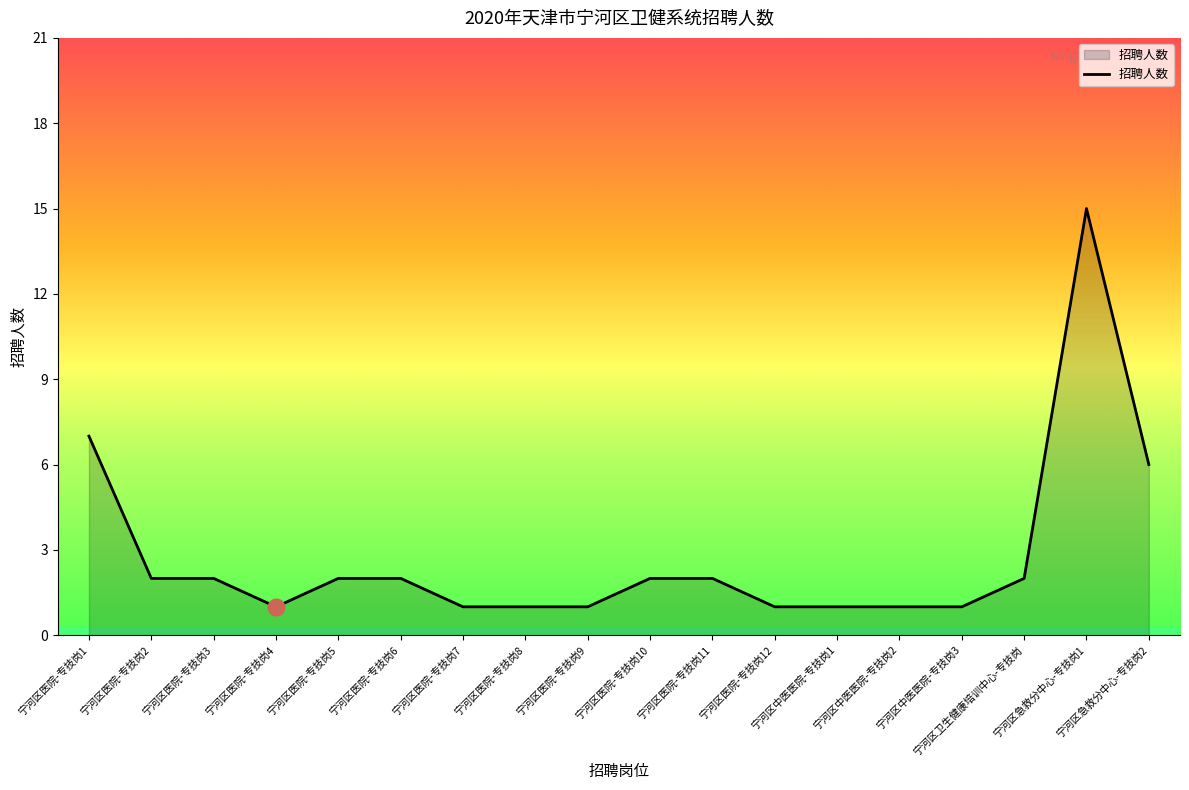

What is the sum of the values at 宁河区医院-专技岗6 and 宁河区医院-专技岗11?

4